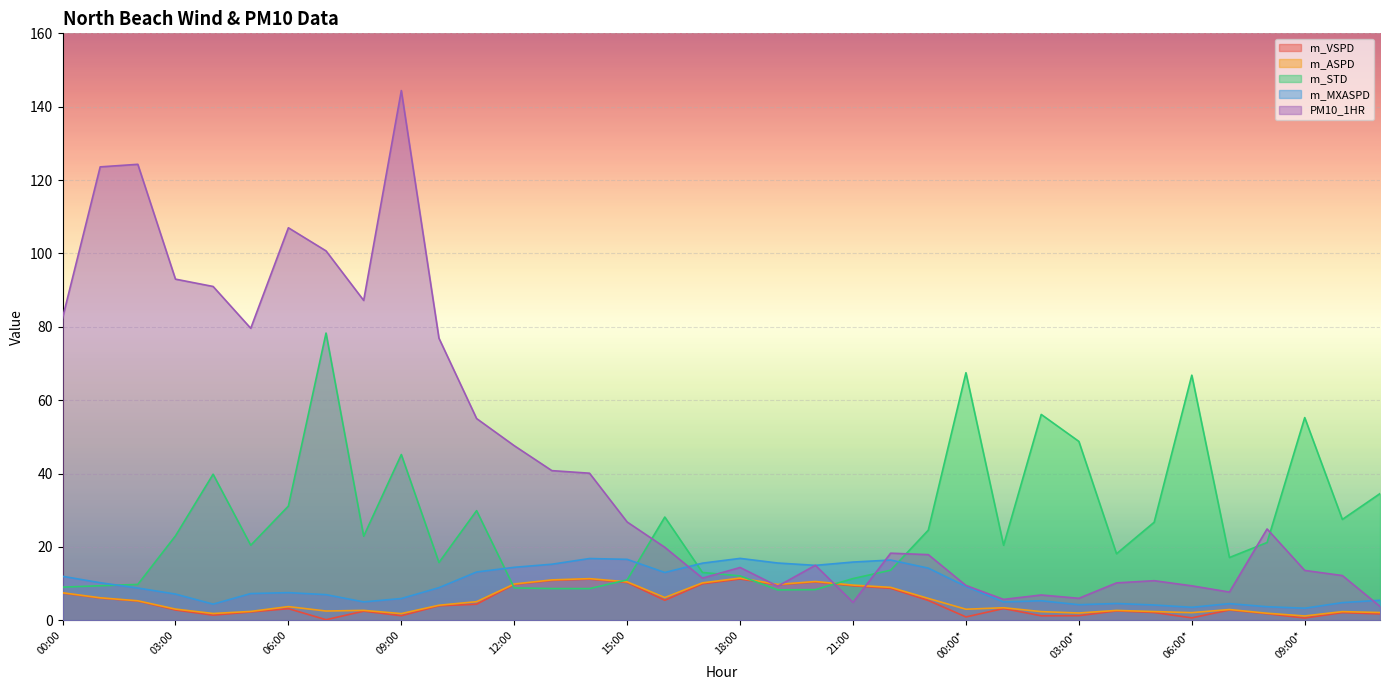

Does the chart display data point markers on the line(s)?

No